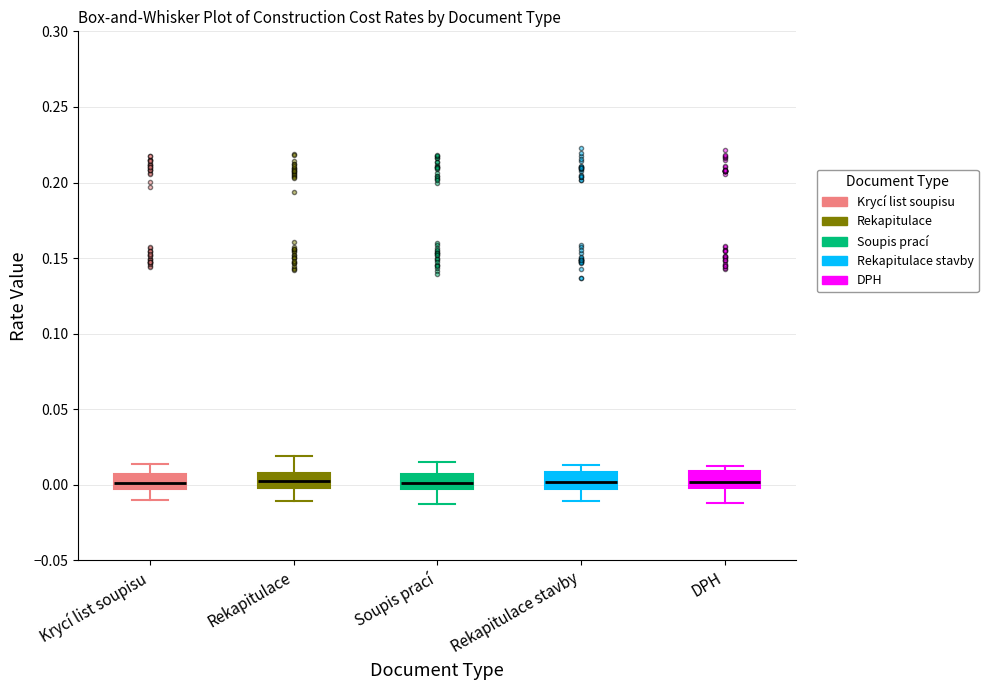

Where does the lower whisker of the box for Krycí list soupisu end on the y-axis? The values are not printed on the chart, so give them approximately, as read against the axis.

-0.010